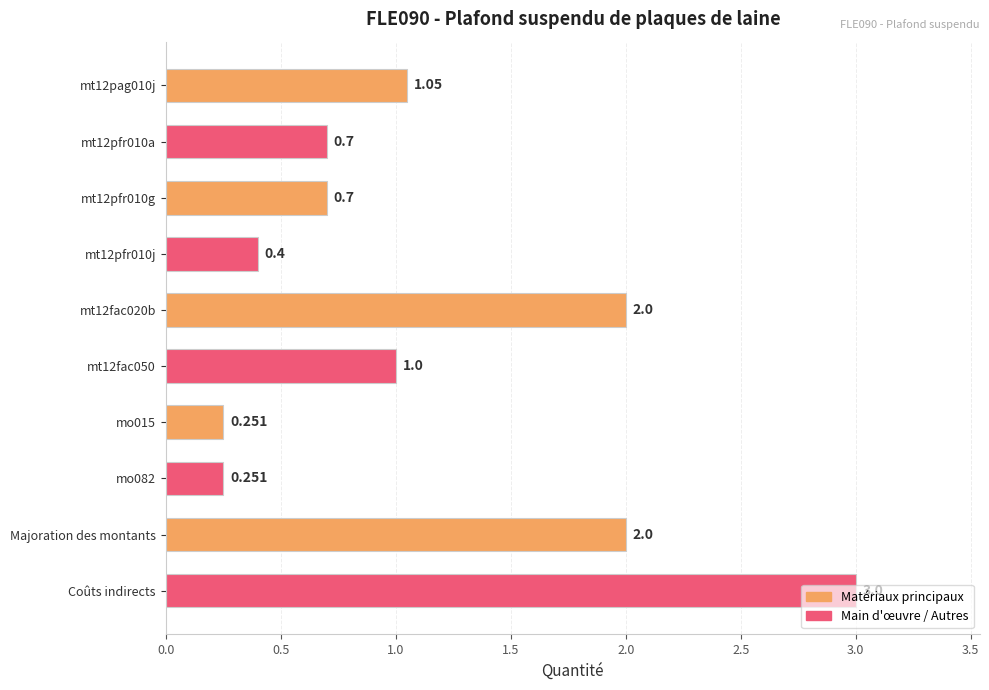

What is the difference between the second highest and minimum values?

1.7